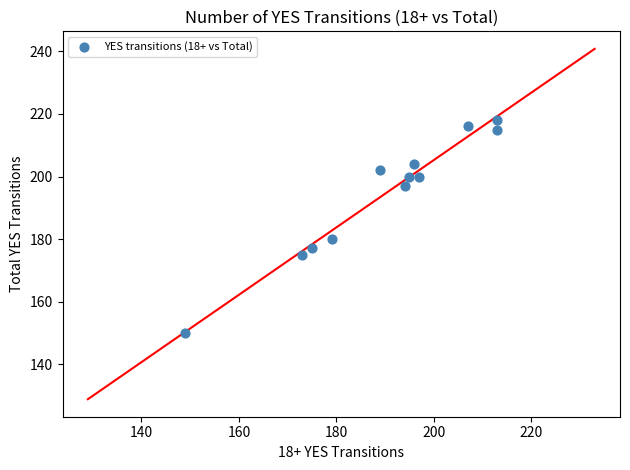

What is the range of Y values (max minus min)?

68